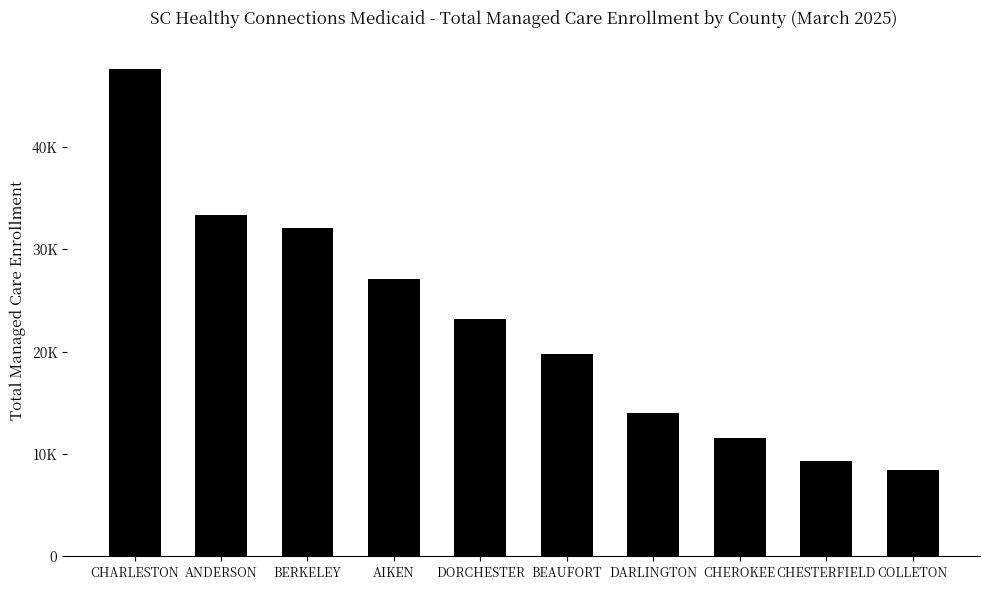

At which label does the data first exceed 23164?

CHARLESTON